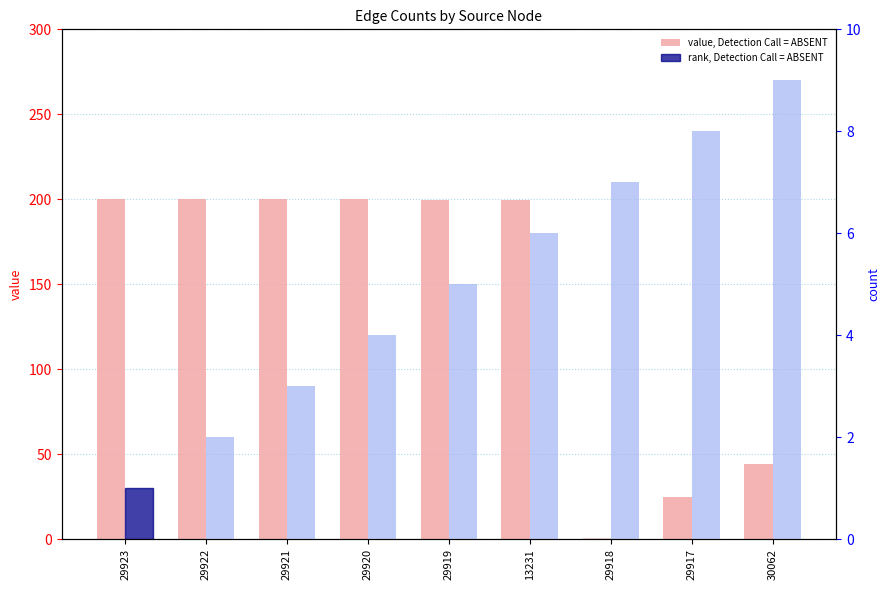

True or false: rank, Detection Call = ABSENT has a value of 8.7 at 13231.

False